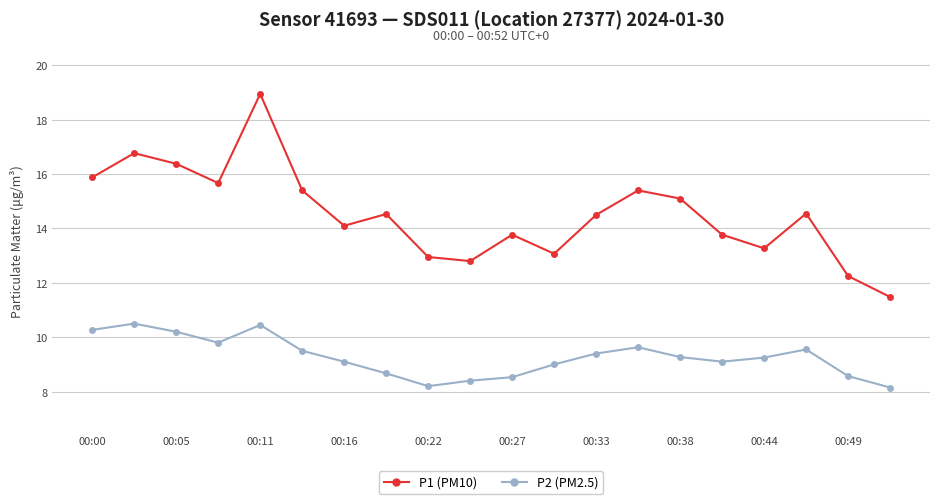

How many values in the P1 (PM10) series exceed 14?

12